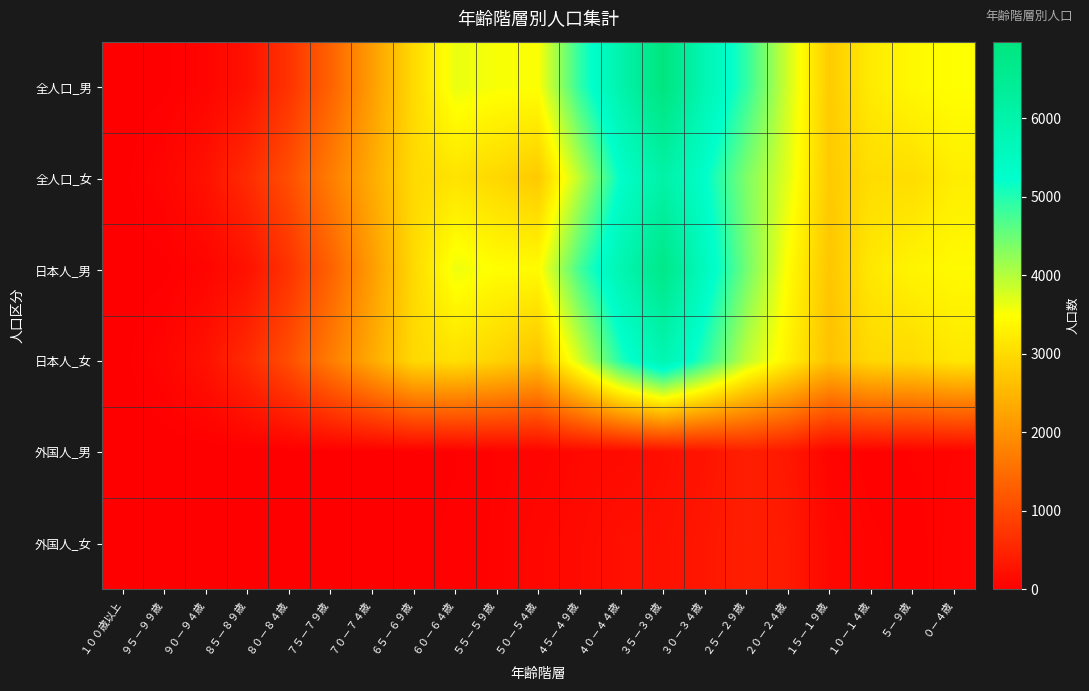

Reading left to right, transcribe all the data shown in this chart.

全人口_男: １００歳以上=0	９５－９９歳=16	９０－９４歳=80	８５－８９歳=256	８０－８４歳=713	７５－７９歳=1352	７０－７４歳=2165	６５－６９歳=3004	６０－６４歳=3632	５５－５９歳=3538	５０－５４歳=3513	４５－４９歳=4916	４０－４４歳=5991	３５－３９歳=6977	３０－３４歳=5812	２５－２９歳=4899	２０－２４歳=3799	１５－１９歳=2788	１０－１４歳=3227	５－９歳=3407	０－４歳=3495
全人口_女: １００歳以上=14	９５－９９歳=88	９０－９４歳=253	８５－８９歳=602	８０－８４歳=1089	７５－７９歳=1724	７０－７４歳=2359	６５－６９歳=2996	６０－６４歳=3110	５５－５９歳=2956	５０－５４歳=2772	４５－４９歳=3950	４０－４４歳=5270	３５－３９歳=6080	３０－３４歳=5259	２５－２９歳=4371	２０－２４歳=3676	１５－１９歳=2781	１０－１４歳=3030	５－９歳=3037	０－４歳=3254
日本人_男: １００歳以上=0	９５－９９歳=16	９０－９４歳=80	８５－８９歳=254	８０－８４歳=710	７５－７９歳=1343	７０－７４歳=2151	６５－６９歳=2986	６０－６４歳=3607	５５－５９歳=3480	５０－５４歳=3439	４５－４９歳=4784	４０－４４歳=5840	３５－３９歳=6761	３０－３４歳=5530	２５－２９歳=4466	２０－２４歳=3459	１５－１９歳=2716	１０－１４歳=3186	５－９歳=3350	０－４歳=3427
日本人_女: １００歳以上=13	９５－９９歳=87	９０－９４歳=253	８５－８９歳=598	８０－８４歳=1085	７５－７９歳=1714	７０－７４歳=2345	６５－６９歳=2980	６０－６４歳=3076	５５－５９歳=2896	５０－５４歳=2656	４５－４９歳=3791	４０－４４歳=5034	３５－３９歳=5834	３０－３４歳=4937	２５－２９歳=3942	２０－２４歳=3307	１５－１９歳=2660	１０－１４歳=2970	５－９歳=2996	０－４歳=3175
外国人_男: １００歳以上=0	９５－９９歳=0	９０－９４歳=0	８５－８９歳=2	８０－８４歳=3	７５－７９歳=9	７０－７４歳=14	６５－６９歳=18	６０－６４歳=25	５５－５９歳=58	５０－５４歳=74	４５－４９歳=132	４０－４４歳=151	３５－３９歳=216	３０－３４歳=282	２５－２９歳=433	２０－２４歳=340	１５－１９歳=72	１０－１４歳=41	５－９歳=57	０－４歳=68
外国人_女: １００歳以上=1	９５－９９歳=1	９０－９４歳=0	８５－８９歳=4	８０－８４歳=4	７５－７９歳=10	７０－７４歳=14	６５－６９歳=16	６０－６４歳=34	５５－５９歳=60	５０－５４歳=116	４５－４９歳=159	４０－４４歳=236	３５－３９歳=246	３０－３４歳=322	２５－２９歳=429	２０－２４歳=369	１５－１９歳=121	１０－１４歳=60	５－９歳=41	０－４歳=79